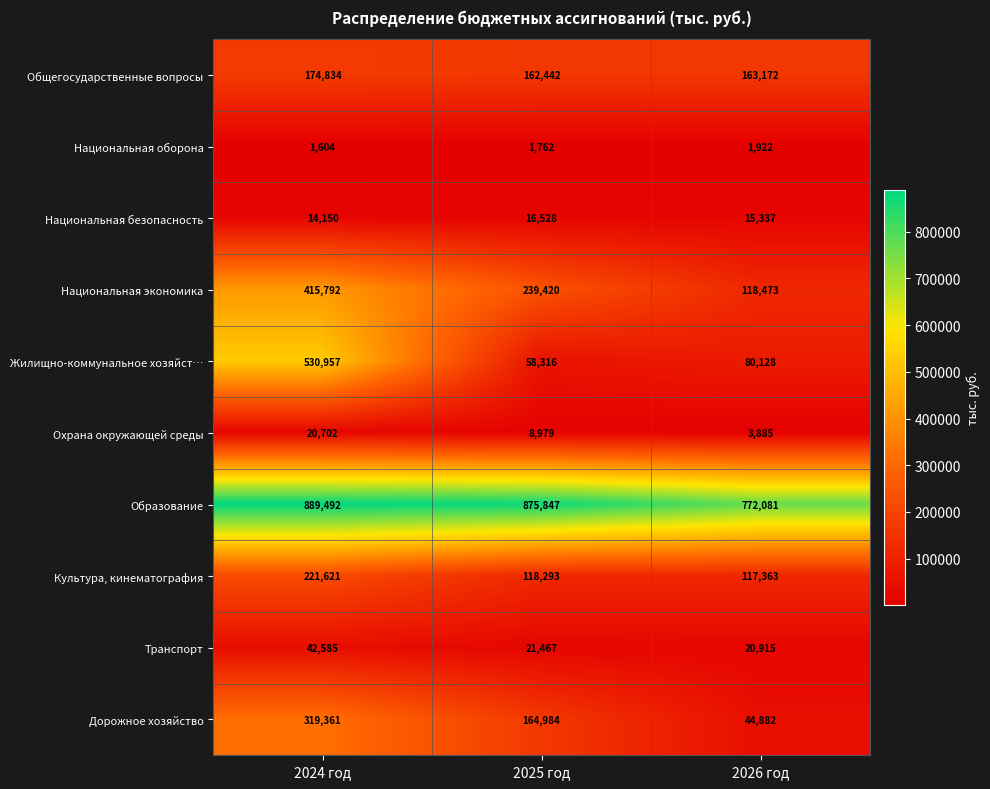

Read the Дорожное хозяйство value at 2024 год, to the nearest 10.

319360